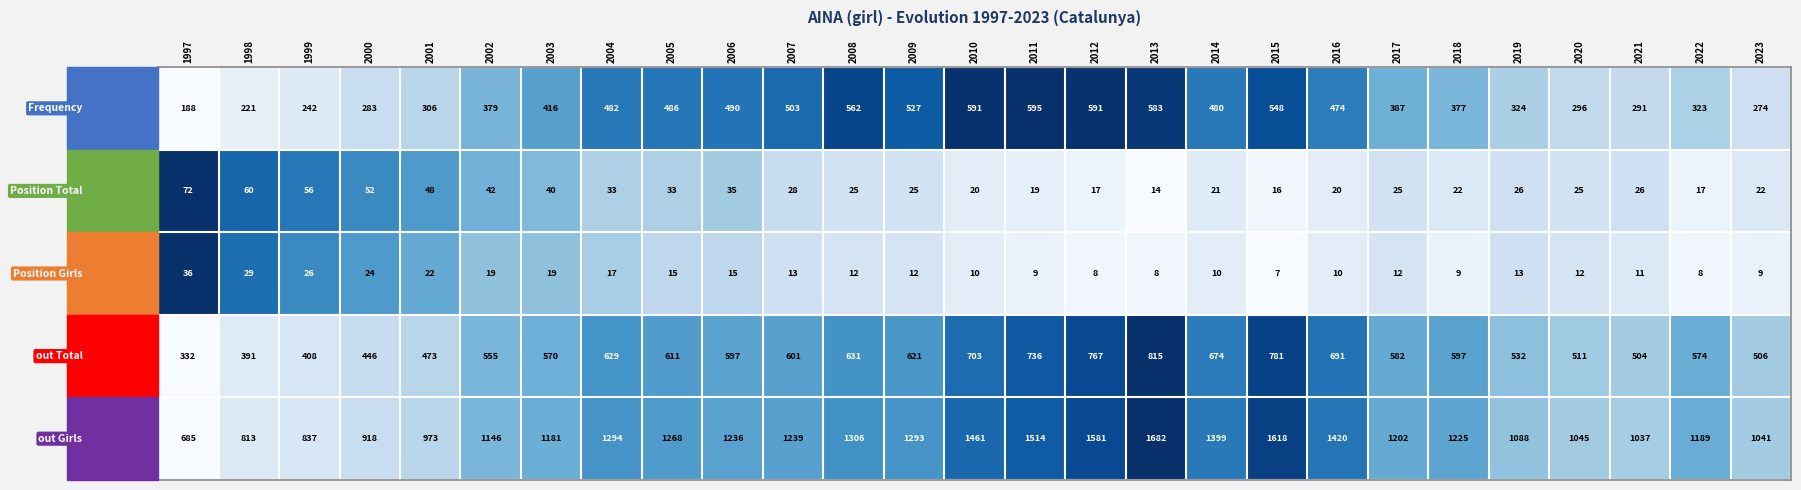

Which label corresponds to the largest value in the chart?

2013